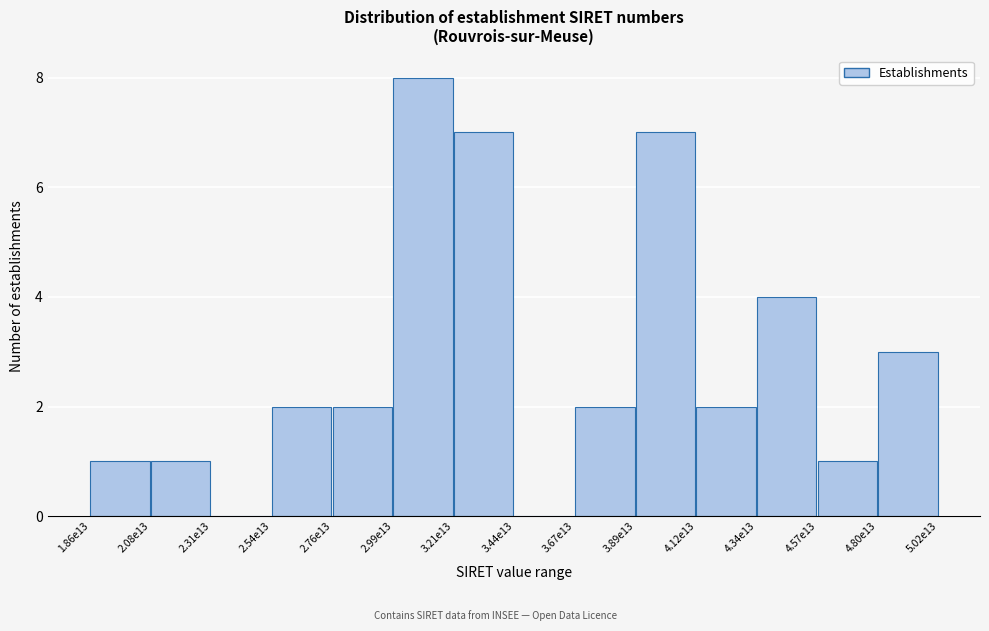

Reading right to left, list all the values displayed in this chart.

4.80e13=3	4.57e13=1	4.34e13=4	4.12e13=2	3.89e13=7	3.67e13=2	3.44e13=0	3.21e13=7	2.99e13=8	2.76e13=2	2.54e13=2	2.31e13=0	2.08e13=1	1.86e13=1